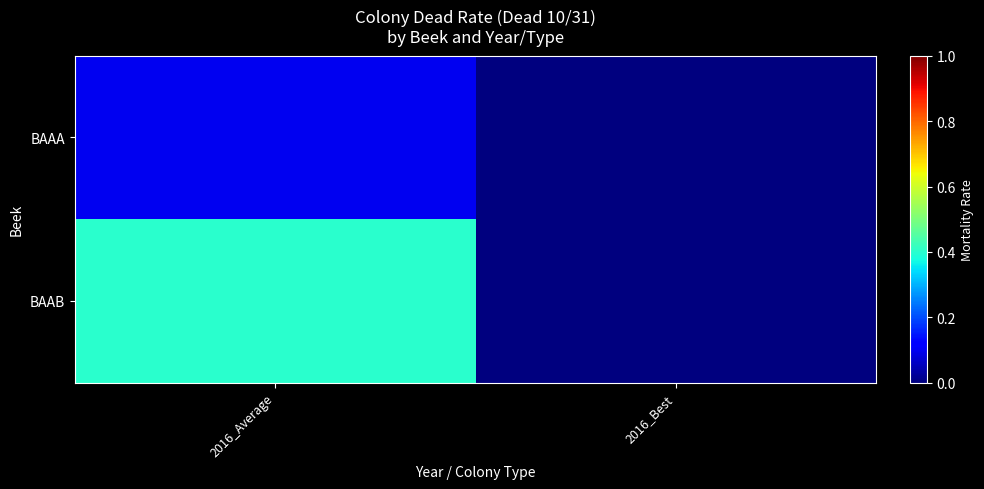

Which series has the largest total across all categories?

BAAB